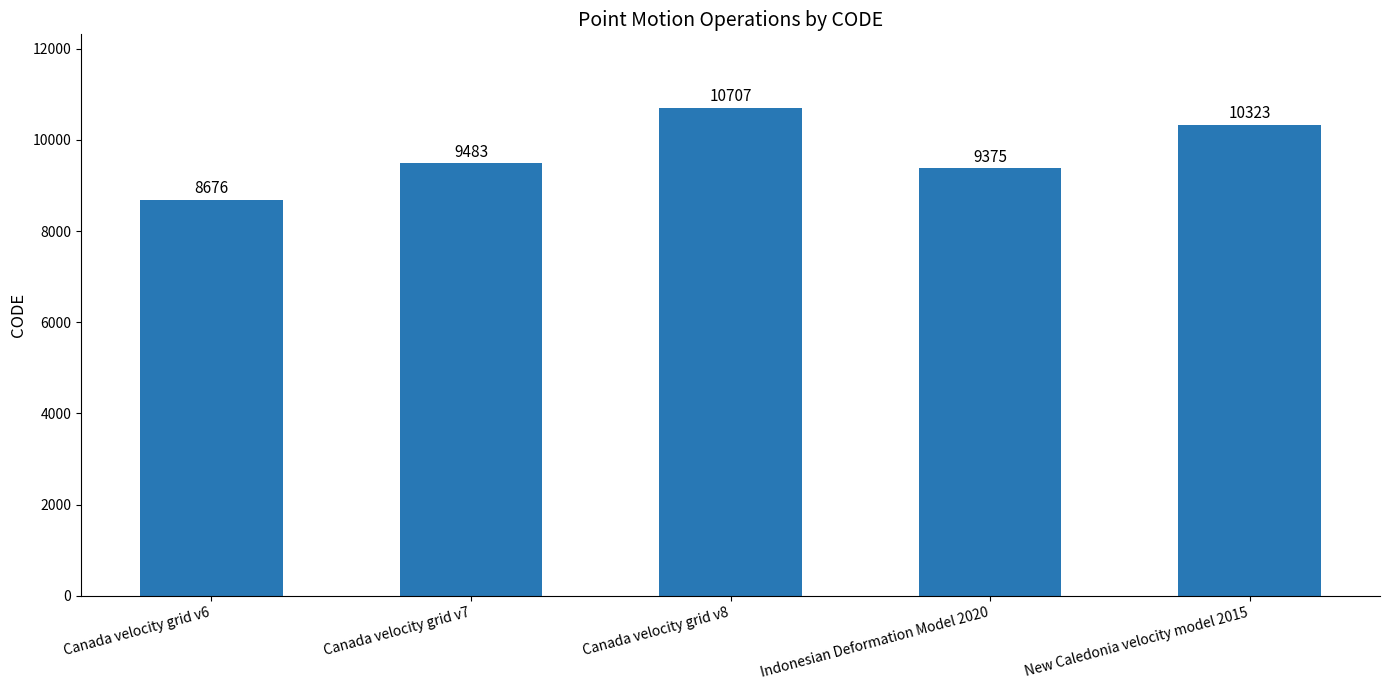

Which category has the highest value across all series?

Canada velocity grid v8